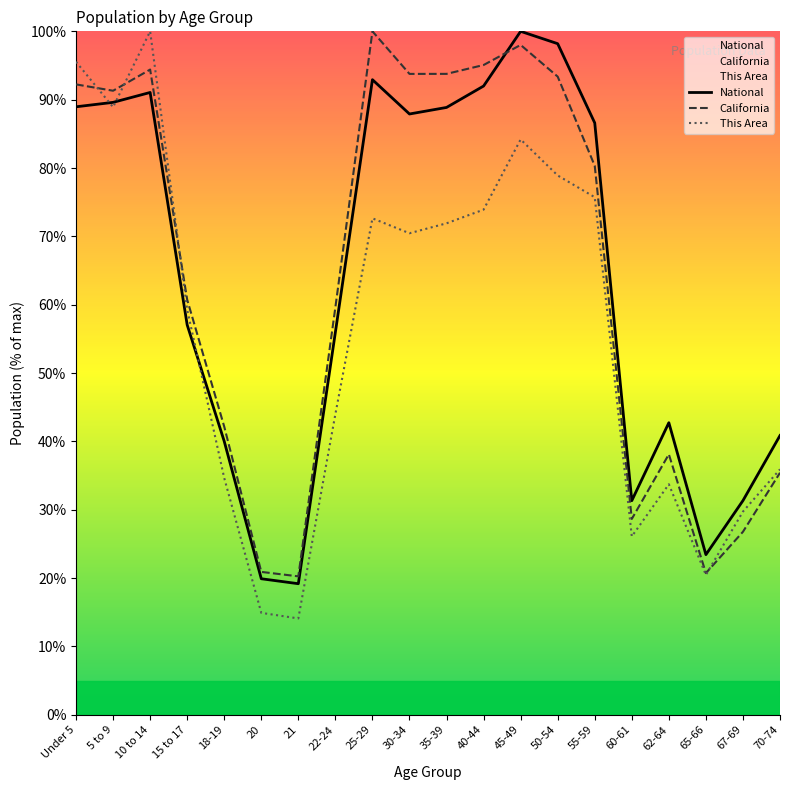

What is the difference between the second highest and second lowest values in the National series?

78.3